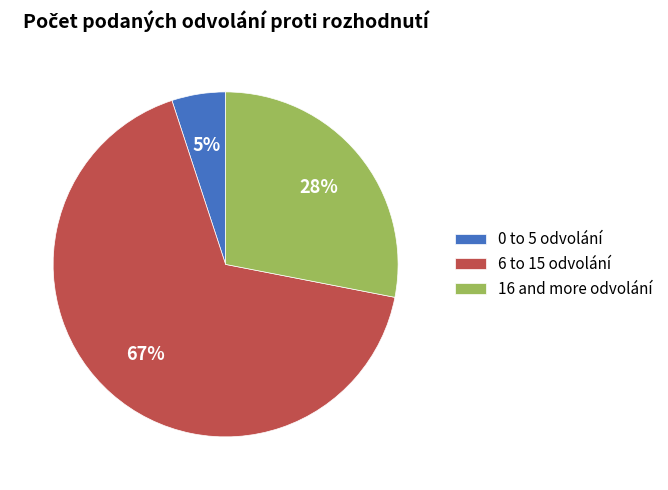

How many slices are in this pie chart?

3